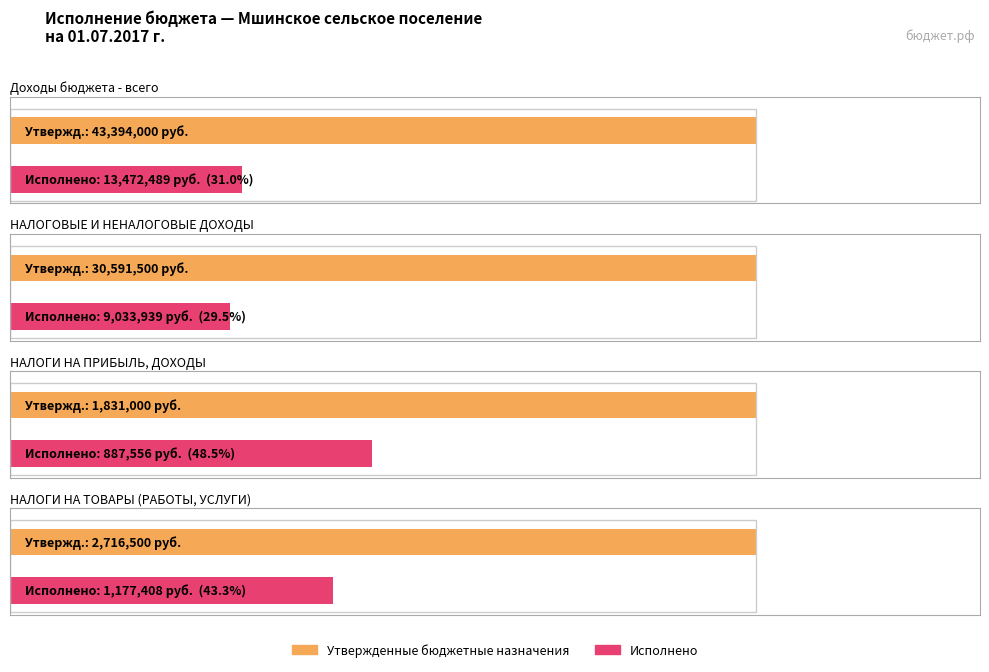

How many groups of bars are there?

4